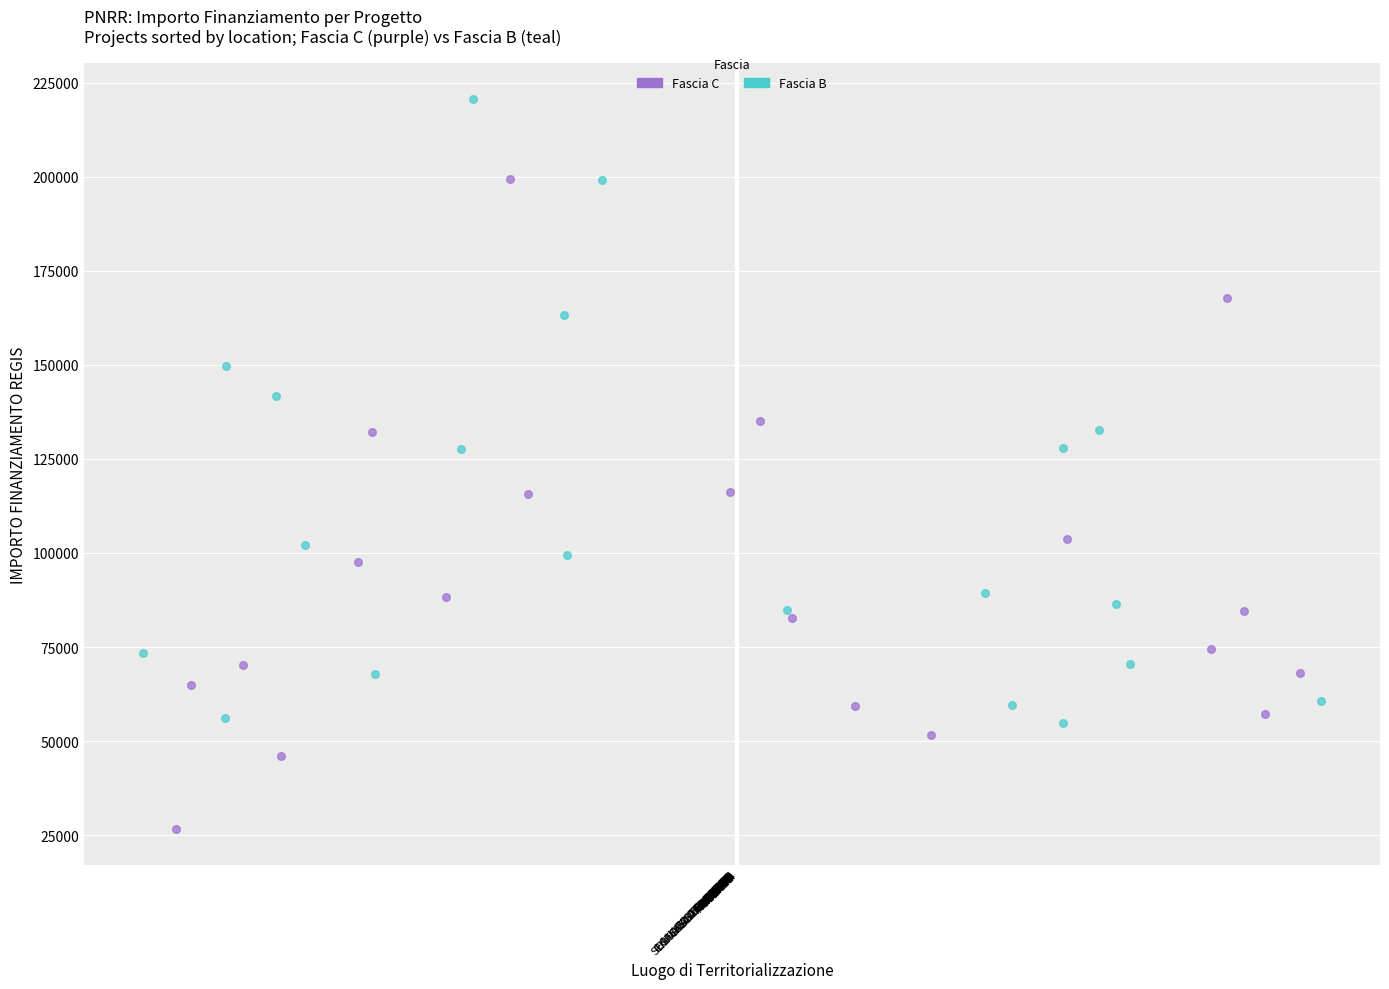

Which series reaches the maximum Y coordinate?

Fascia B